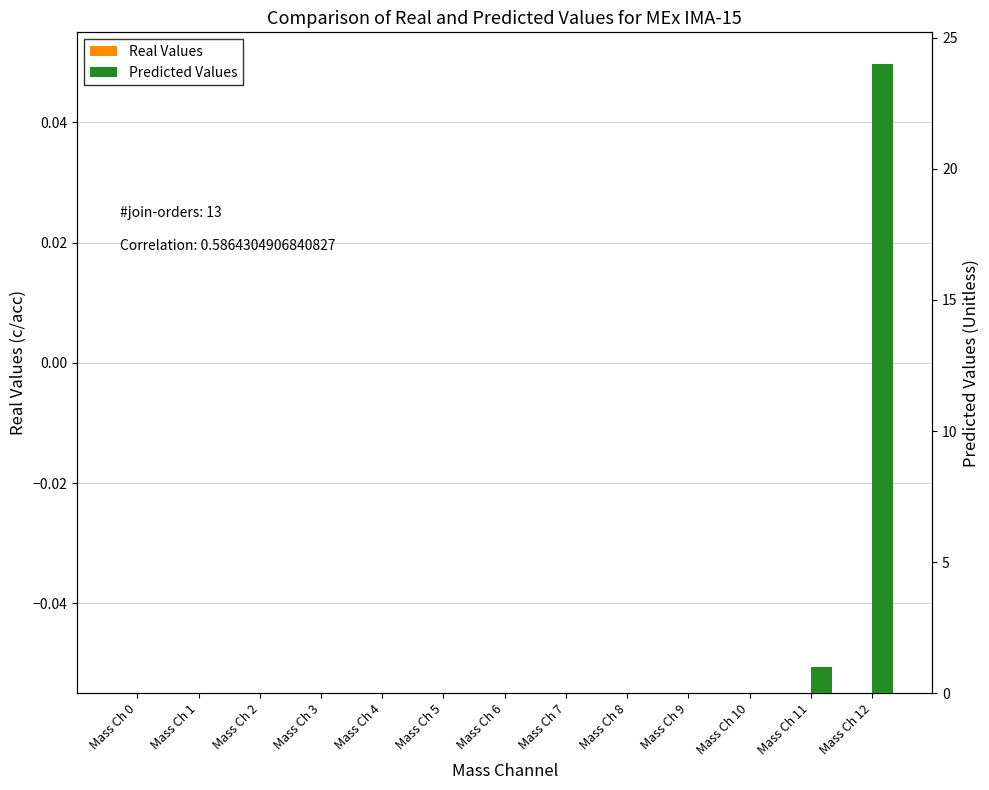

At which label does Predicted Values reach its minimum?

Mass Ch 0